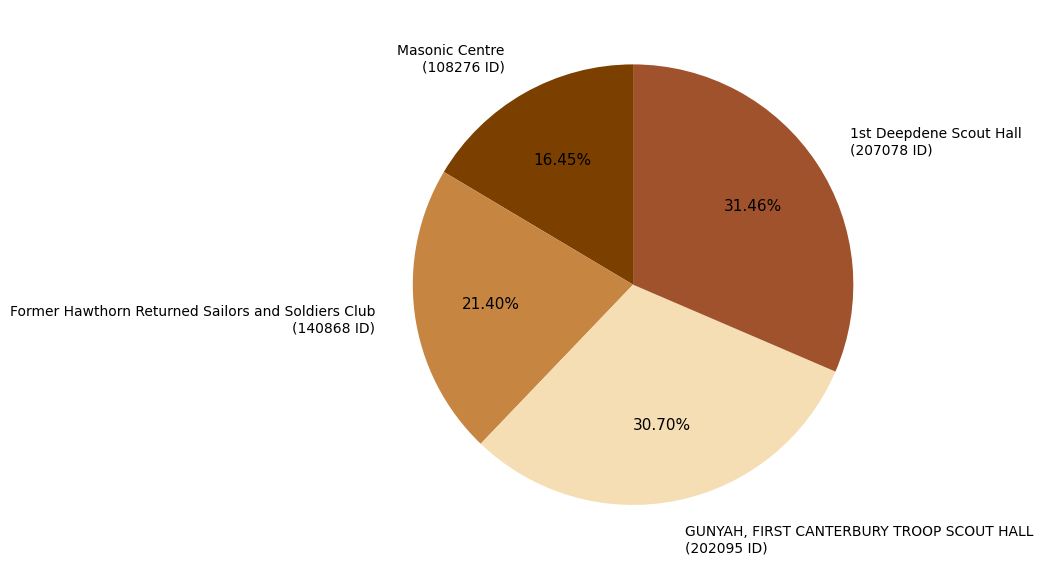

How many segments does this pie chart have?

4